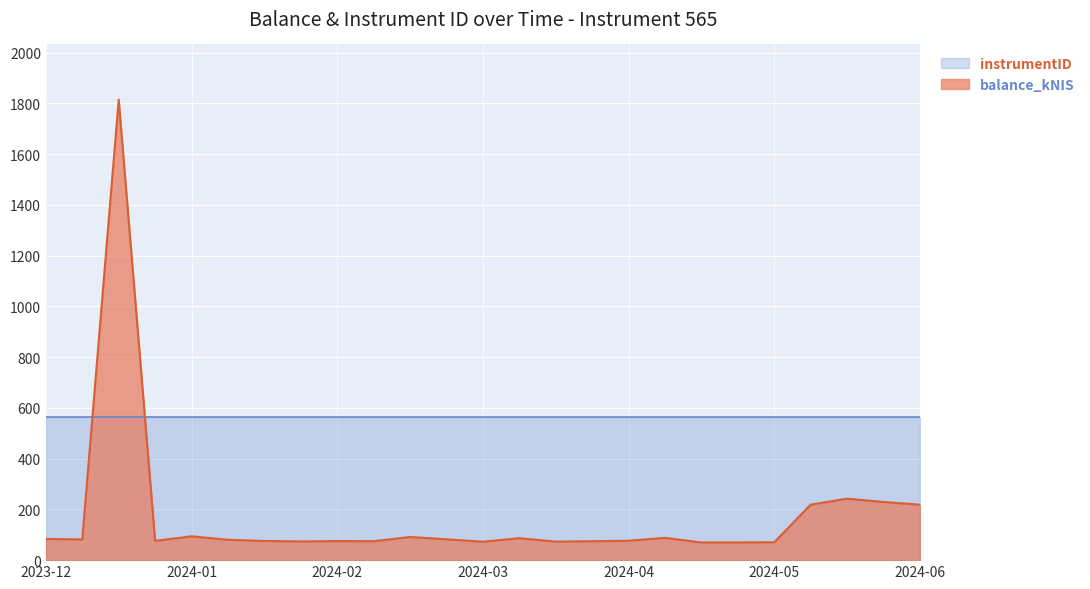

Which series has the largest total across all categories?

instrumentID